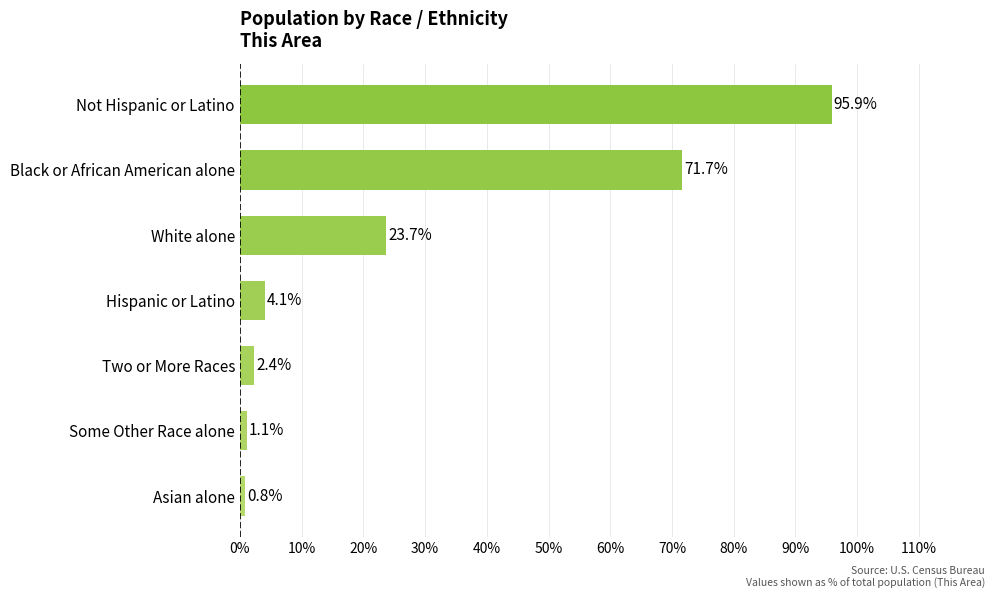

Reading top to bottom, list all the values displayed in this chart.

Not Hispanic or Latino=95.9	Black or African American alone=71.7	White alone=23.7	Hispanic or Latino=4.1	Two or More Races=2.4	Some Other Race alone=1.1	Asian alone=0.8